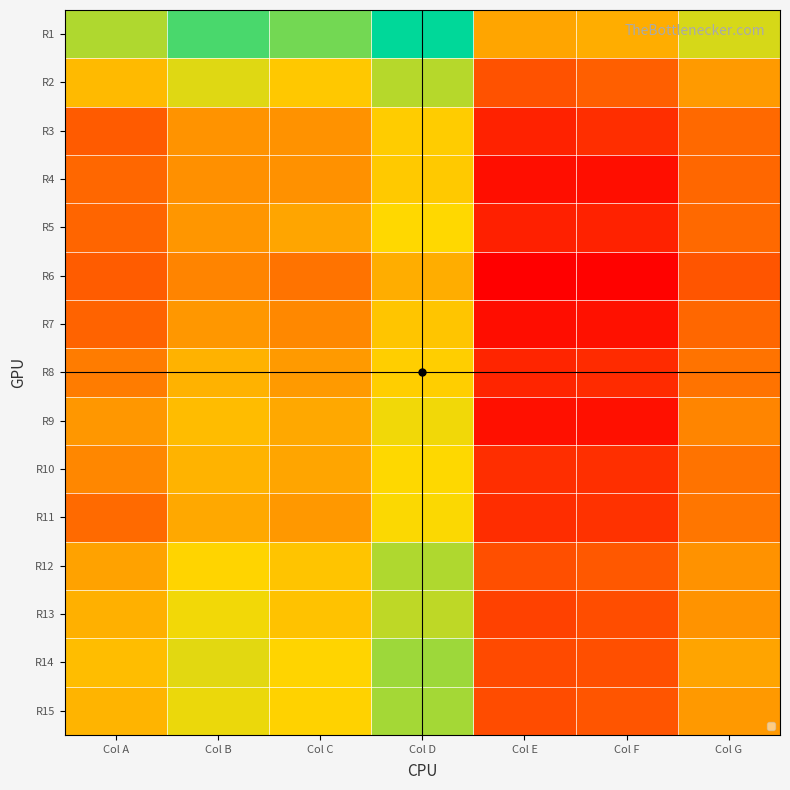

Reading left to right, list all the values displayed in this chart.

R1: Col A=11.7	Col B=13.4	Col C=12.7	Col D=14.6	Col E=8.5	Col F=8.9	Col G=11.1
R2: Col A=9.3	Col B=10.9	Col C=9.8	Col D=11.6	Col E=5.4	Col F=6.0	Col G=8.2
R3: Col A=5.8	Col B=7.9	Col C=7.8	Col D=10.0	Col E=3.5	Col F=4.0	Col G=6.4
R4: Col A=6.3	Col B=7.8	Col C=7.8	Col D=9.8	Col E=2.7	Col F=2.7	Col G=6.3
R5: Col A=6.2	Col B=8.0	Col C=8.6	Col D=10.4	Col E=3.4	Col F=3.5	Col G=6.4
R6: Col A=5.9	Col B=7.3	Col C=6.7	Col D=8.8	Col E=2.1	Col F=2.2	Col G=5.6
R7: Col A=6.1	Col B=8.0	Col C=7.5	Col D=9.7	Col E=2.6	Col F=2.8	Col G=6.3
R8: Col A=7.0	Col B=9.0	Col C=8.2	Col D=10.0	Col E=3.6	Col F=3.9	Col G=6.8
R9: Col A=8.0	Col B=9.4	Col C=8.7	Col D=10.6	Col E=2.8	Col F=2.8	Col G=7.4
R10: Col A=7.5	Col B=9.1	Col C=8.5	Col D=10.4	Col E=4.0	Col F=4.0	Col G=6.7
R11: Col A=6.4	Col B=8.7	Col C=8.1	Col D=10.4	Col E=4.0	Col F=4.2	Col G=6.8
R12: Col A=8.4	Col B=10.2	Col C=9.7	Col D=11.7	Col E=5.3	Col F=5.7	Col G=7.8
R13: Col A=9.0	Col B=10.6	Col C=9.6	Col D=11.4	Col E=4.8	Col F=5.2	Col G=7.9
R14: Col A=9.4	Col B=10.9	Col C=10.3	Col D=12.0	Col E=5.1	Col F=5.3	Col G=8.5
R15: Col A=9.1	Col B=10.7	Col C=10.2	Col D=11.9	Col E=5.2	Col F=5.6	Col G=8.1